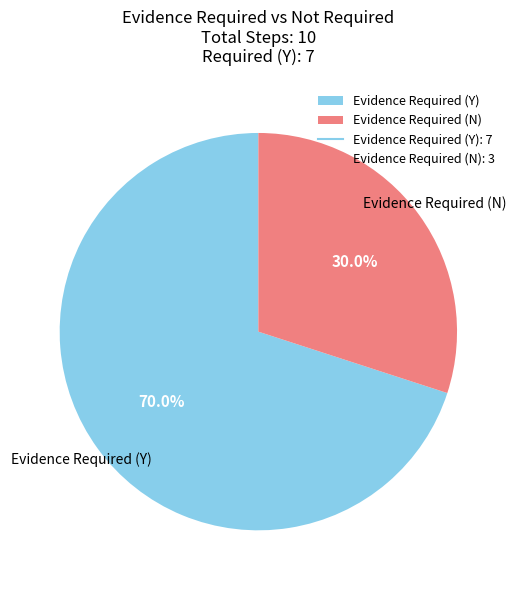

The Evidence Required (Y) slice represents 70% of the pie. True or false?

True